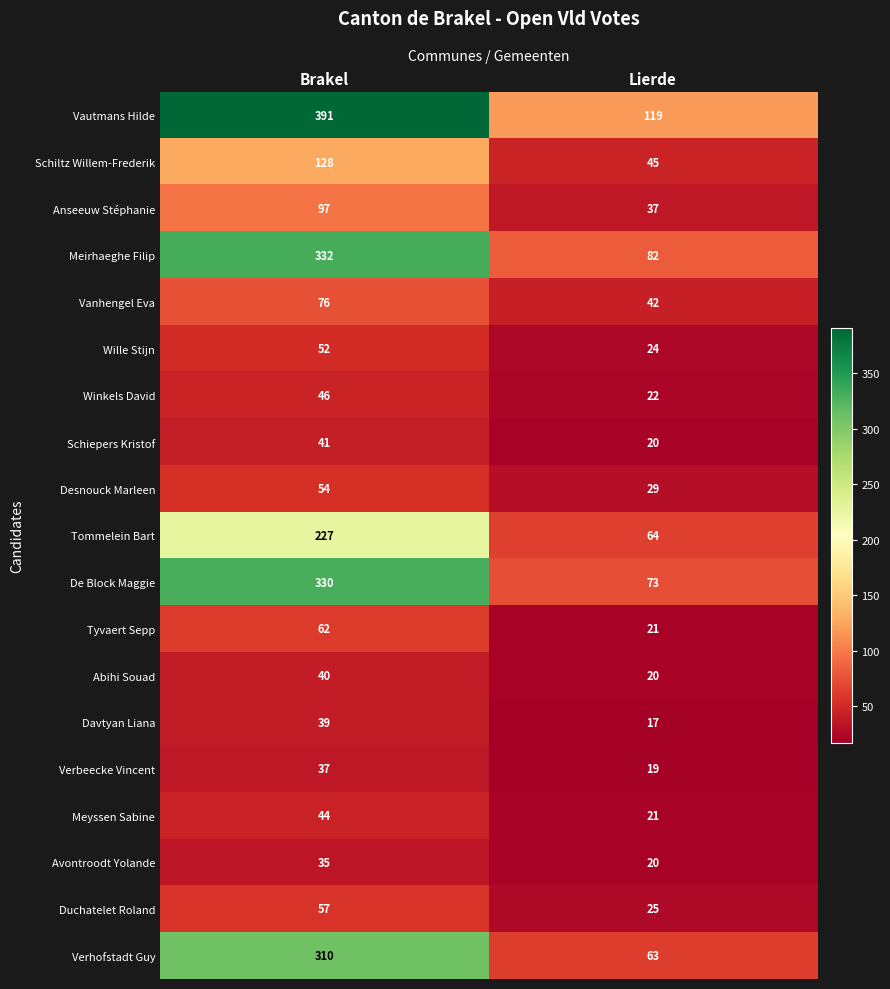

What is the sum of all Desnouck Marleen values?

83